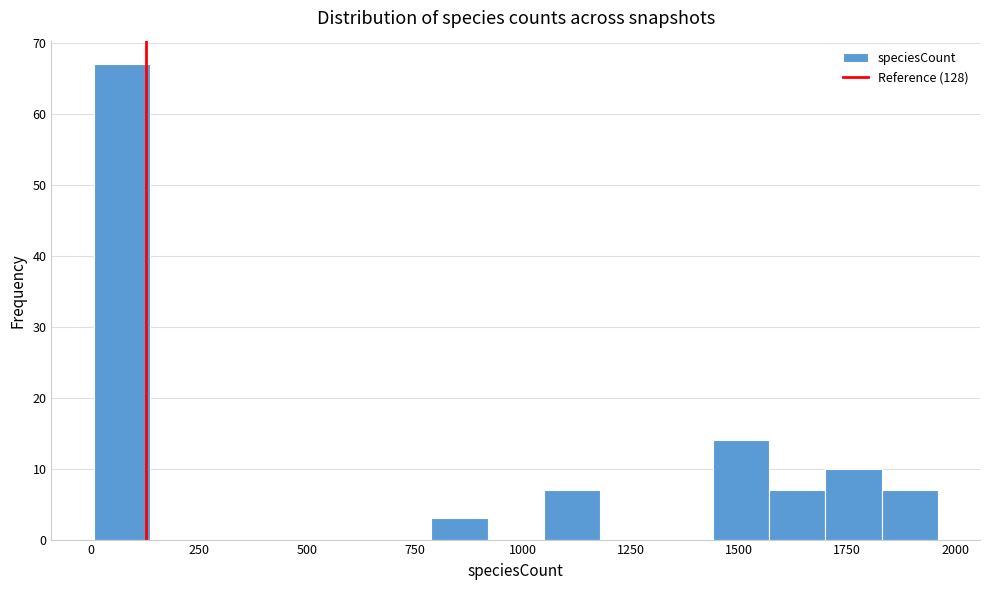

Read against the x-axis, roughly where is the centre of the tallest bar?

50